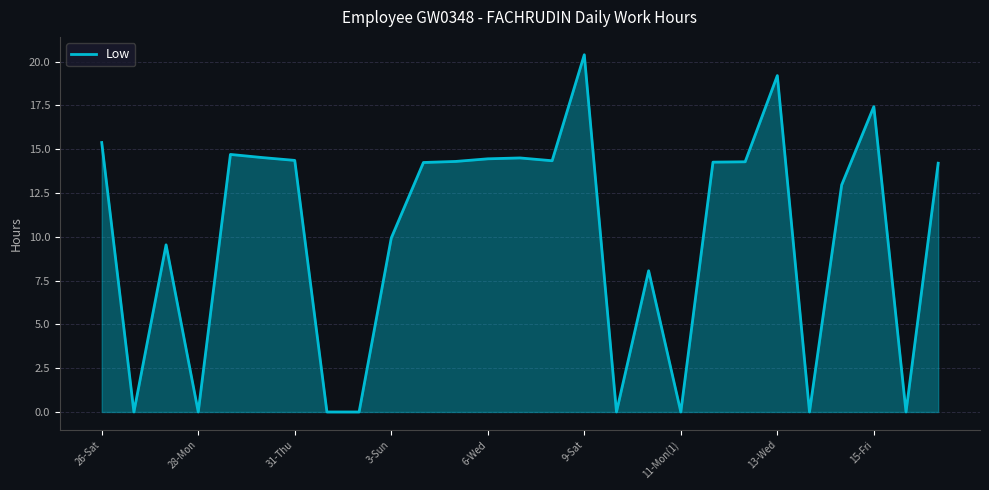

Where is the data nearest to the value 10?

3-Sun